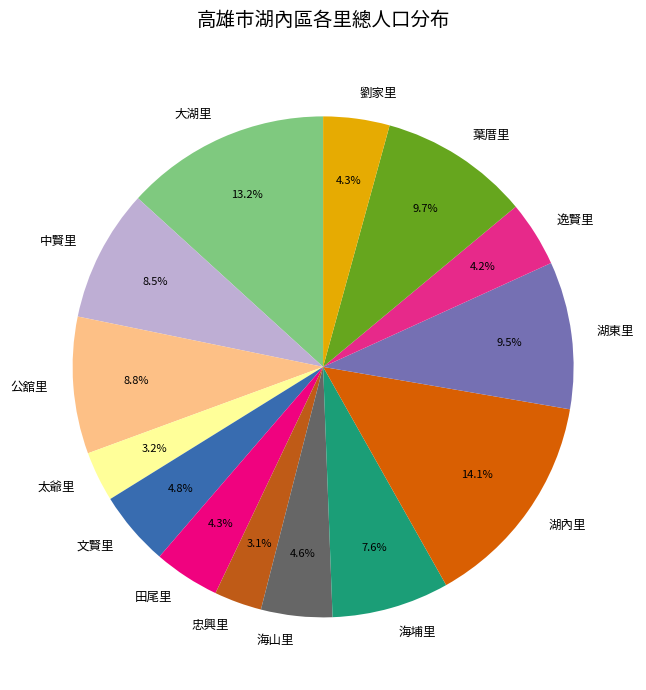

Which slice is the largest?

湖內里